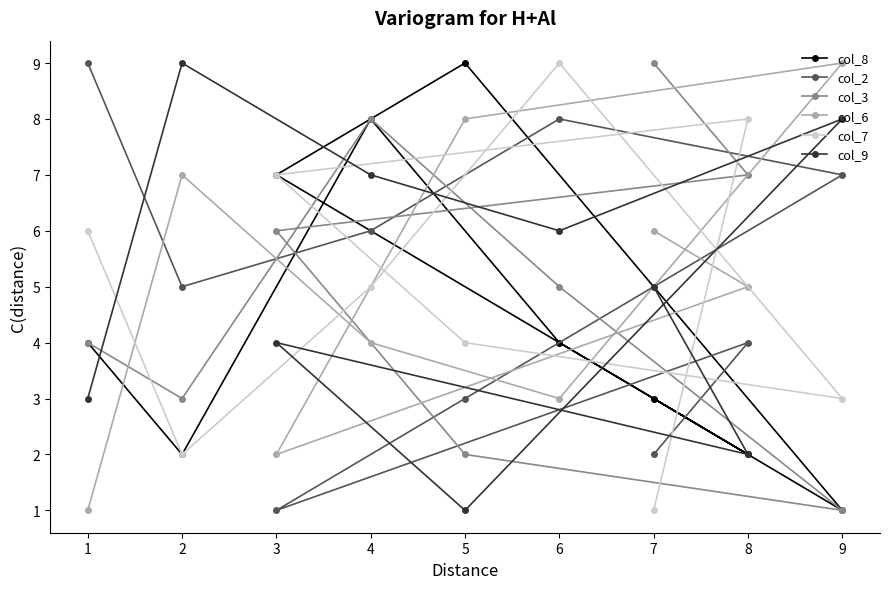

How many intersections are there between col_2 and col_9?

7